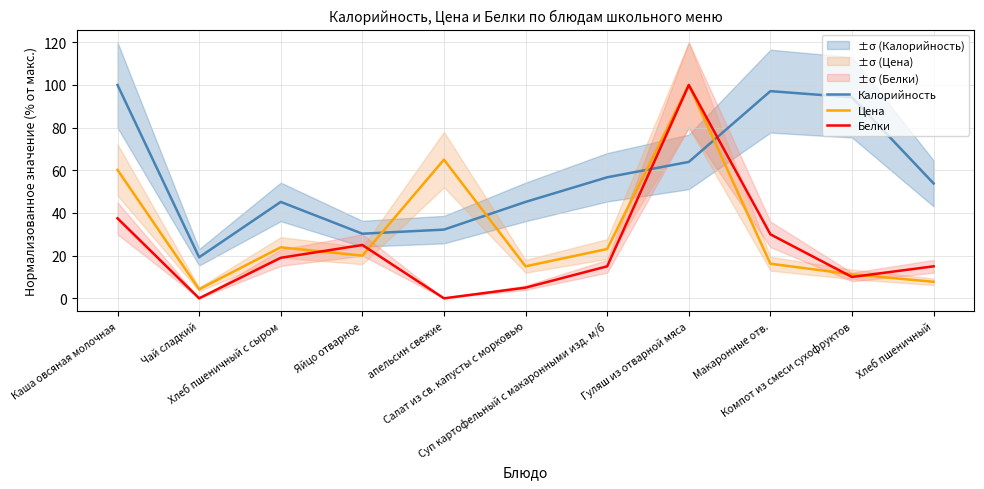

Reading right to left, transcribe all the data shown in this chart.

Калорийность: Хлеб пшеничный=53.8	Компот из смеси сухофруктов=94.2	Макаронные отв.=97.1	Гуляш из отварной мяса=63.9	Суп картофельный с макаронными изд. м/б=56.7	Салат из св. капусты с морковью=45.2	апельсин свежие=32.2	Яйцо отварное=30.3	Хлеб пшеничный с сыром=45.2	Чай сладкий=19.2	Каша овсяная молочная=100.0
Цена: Хлеб пшеничный=7.8	Компот из смеси сухофруктов=11.2	Макаронные отв.=16.2	Гуляш из отварной мяса=100.0	Суп картофельный с макаронными изд. м/б=23.1	Салат из св. капусты с морковью=15.0	апельсин свежие=65.0	Яйцо отварное=20.0	Хлеб пшеничный с сыром=23.9	Чай сладкий=4.2	Каша овсяная молочная=60.2
Белки: Хлеб пшеничный=15.0	Компот из смеси сухофруктов=10.0	Макаронные отв.=30.0	Гуляш из отварной мяса=100.0	Суп картофельный с макаронными изд. м/б=15.0	Салат из св. капусты с морковью=5.0	апельсин свежие=0.0	Яйцо отварное=25.0	Хлеб пшеничный с сыром=19.0	Чай сладкий=0.0	Каша овсяная молочная=37.5